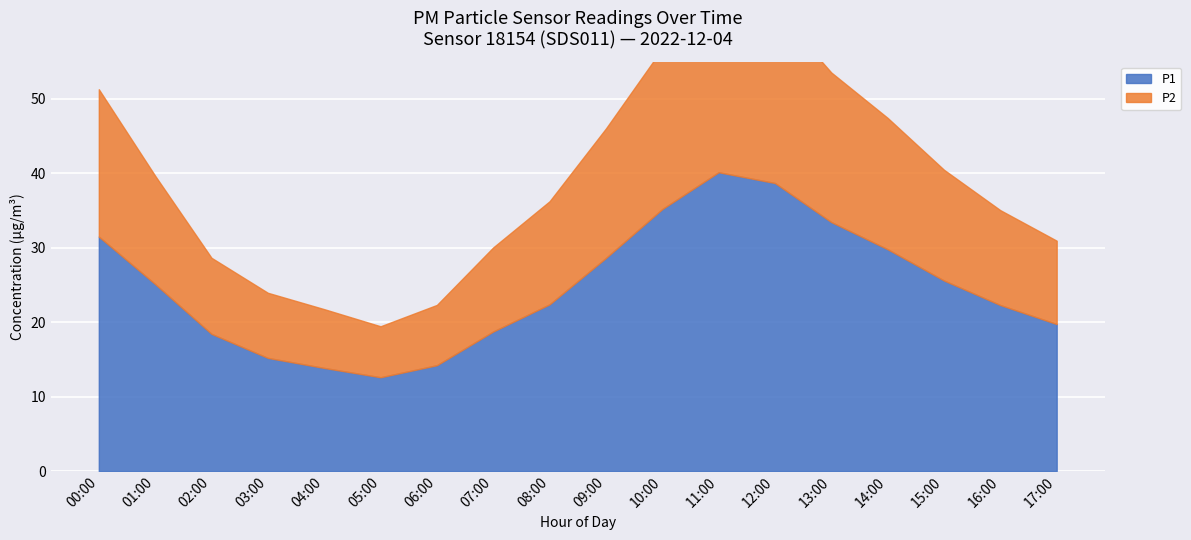

What is the greatest value displayed?

40.1